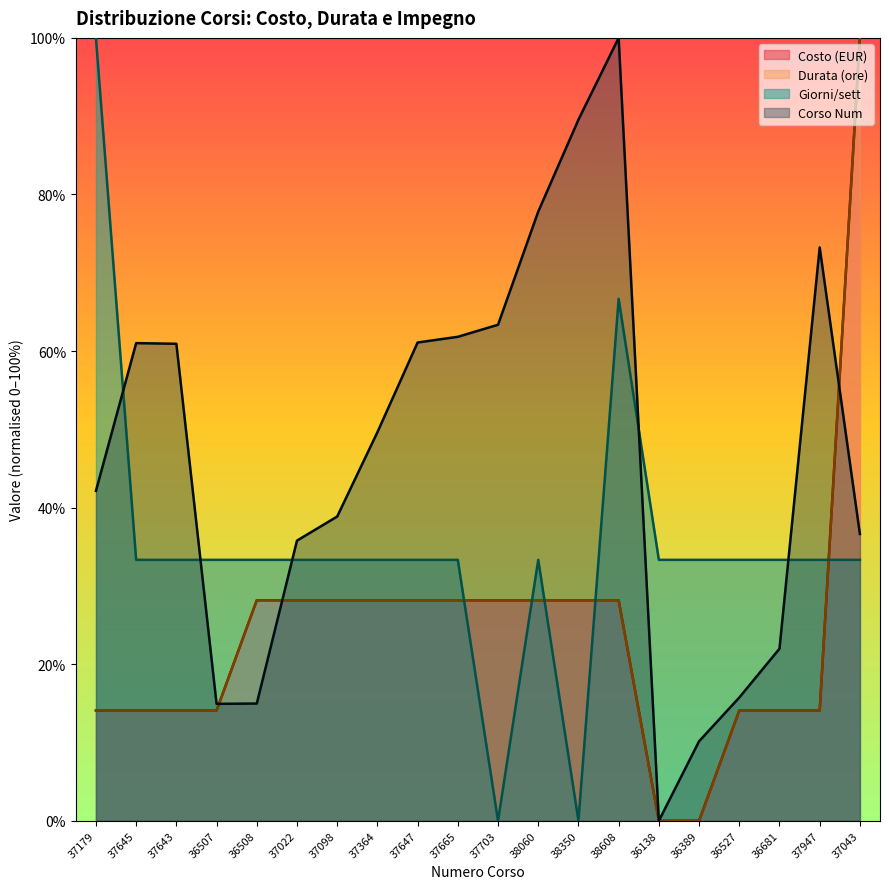

Is the value of Corso Num at 37645 greater than the value of Durata (ore) at 36681?

Yes